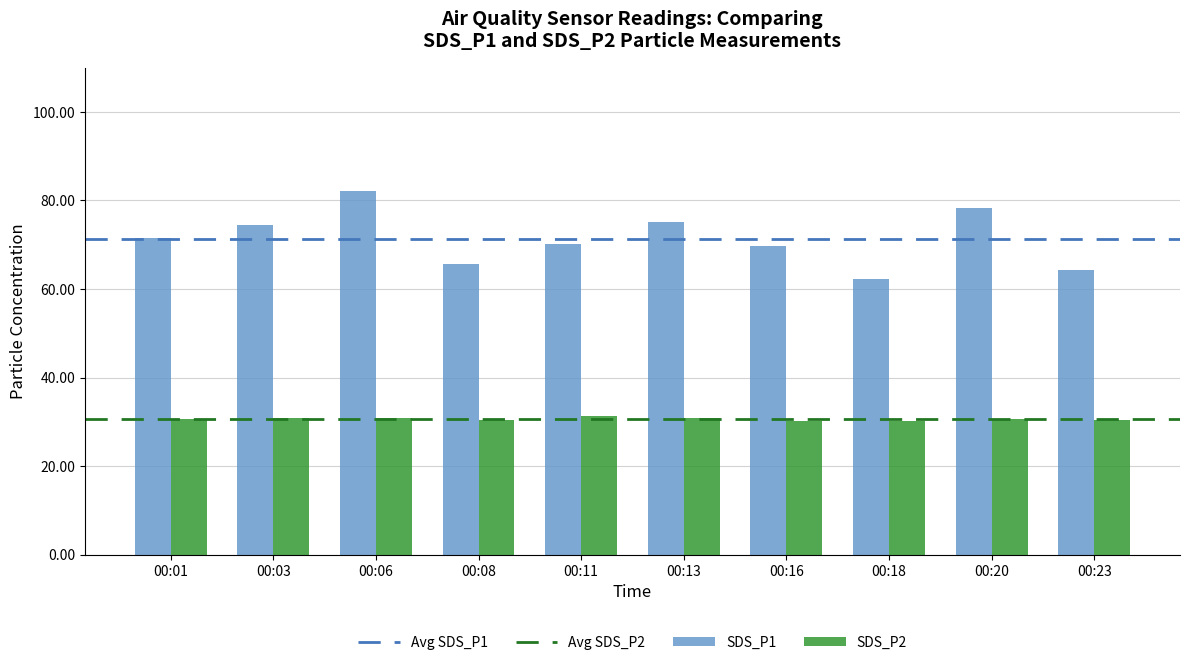

Count the number of data series in this chart.

2